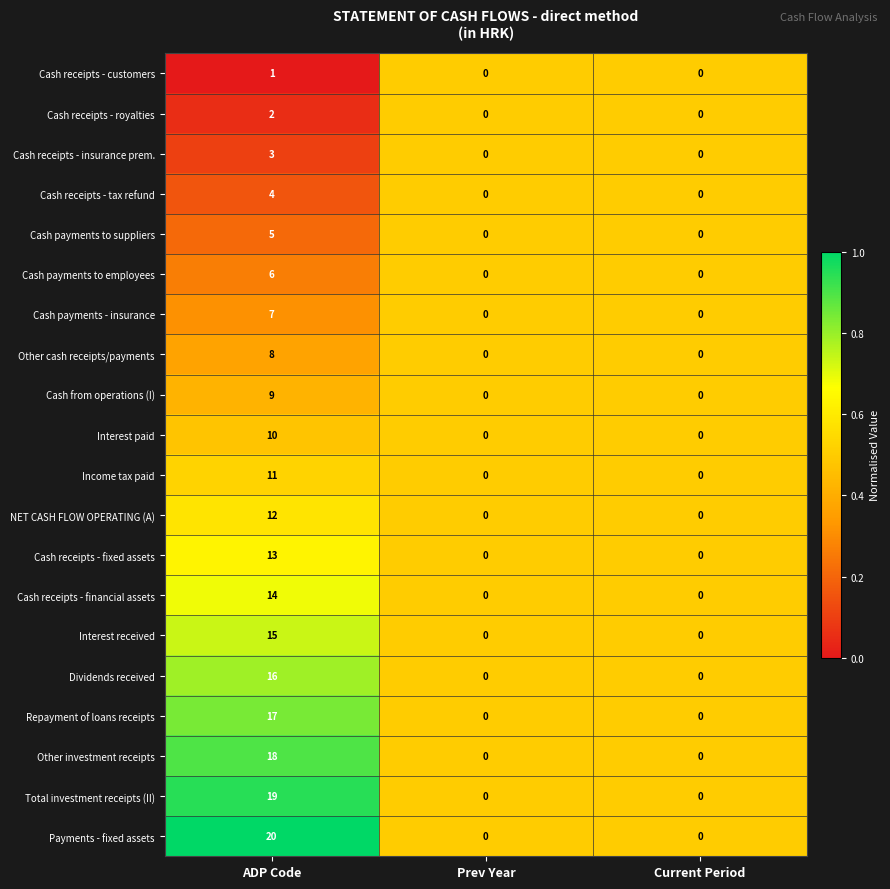

Which series has the largest total across all categories?

Payments - fixed assets